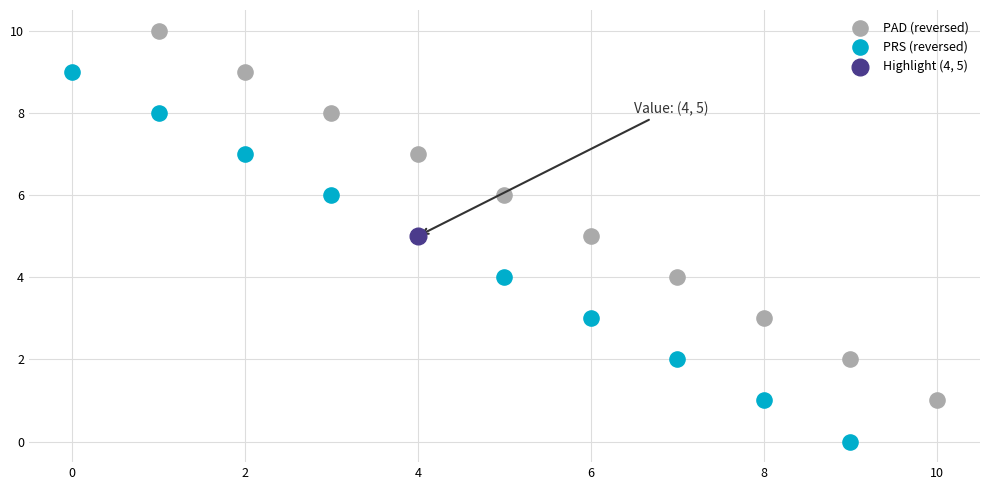

What are all the series names shown in the legend?

PAD (reversed), PRS (reversed), Highlight (4, 5)